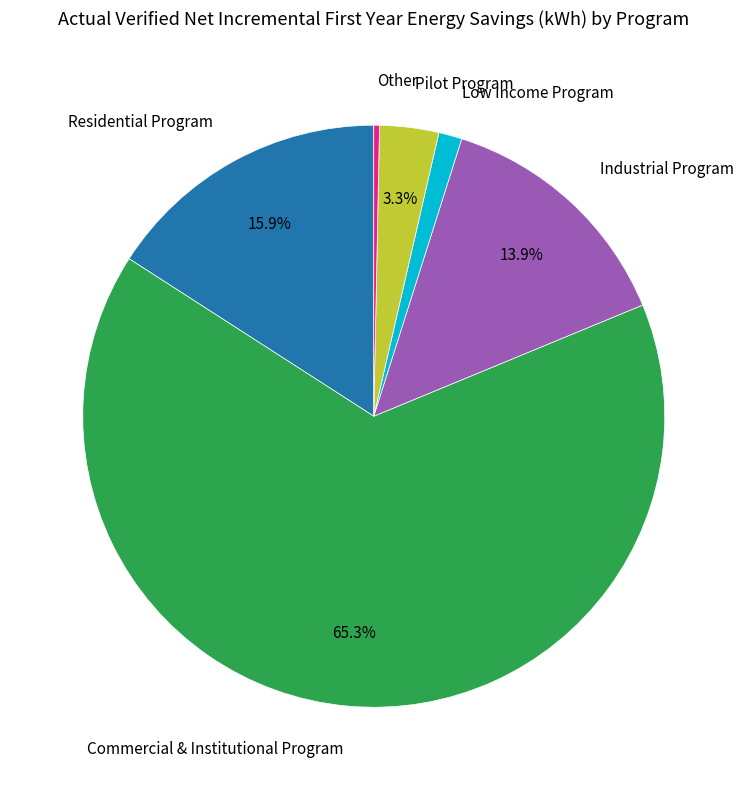

Is there any slice that represents more than half of the pie?

Yes